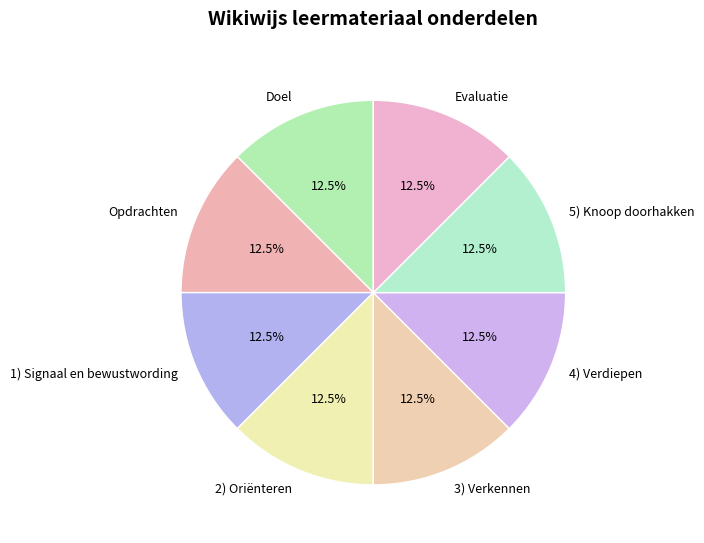

What is the ratio of the value at 2) Oriënteren to the value at 3) Verkennen?

1.0